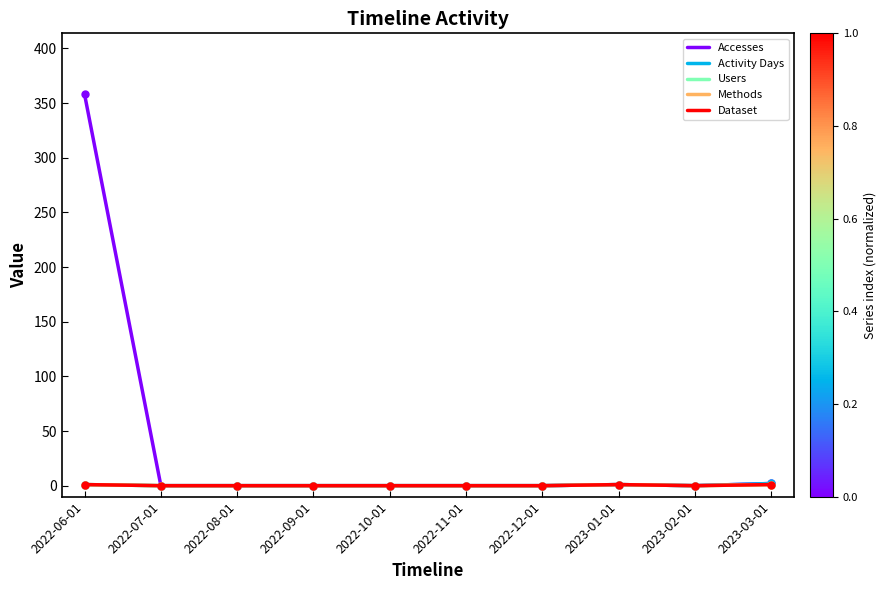

Does the chart have visible grid lines?

No